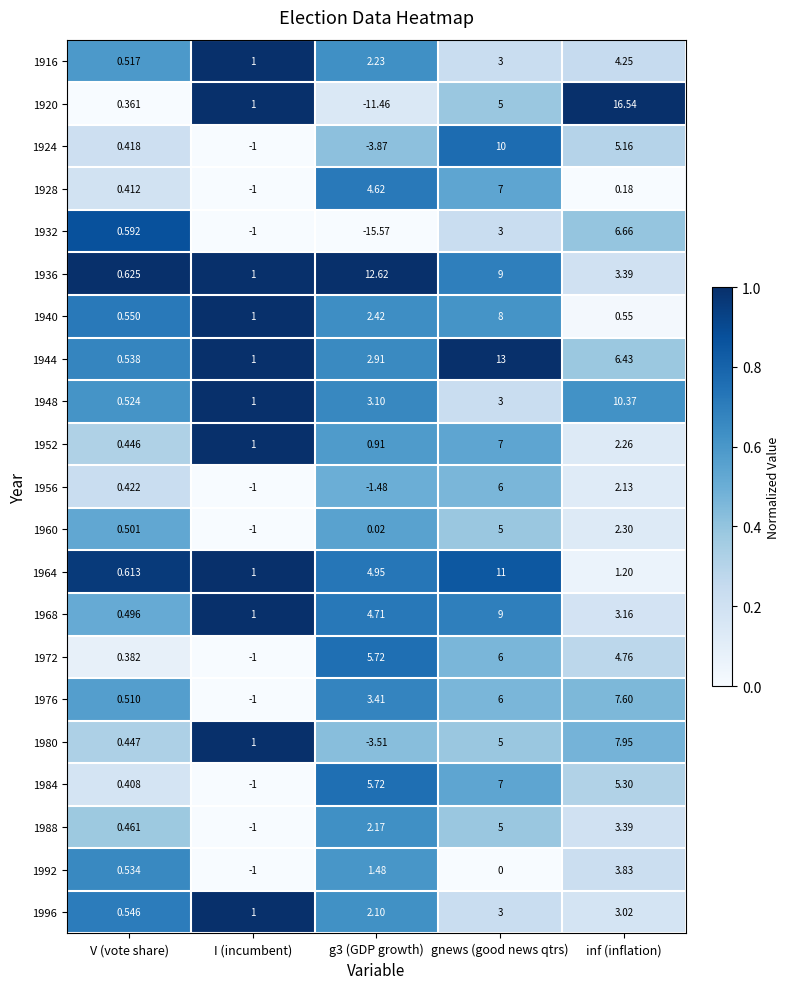

At V (vote share), list the series in order from largest to smallest.

1936, 1964, 1932, 1940, 1996, 1944, 1992, 1948, 1916, 1976, 1960, 1968, 1988, 1980, 1952, 1956, 1924, 1928, 1984, 1972, 1920